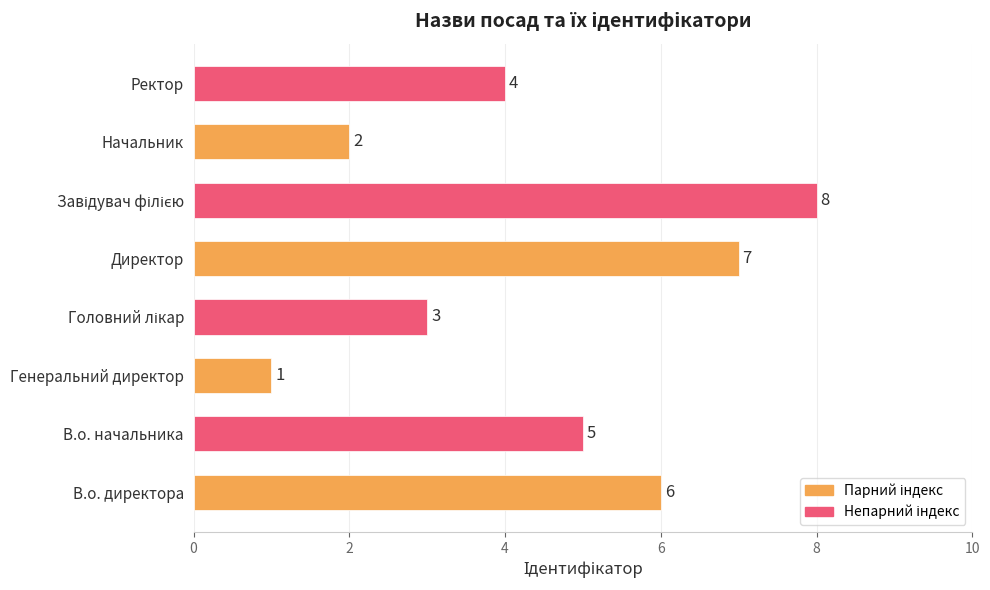

The value at Директор is 7. True or false?

True